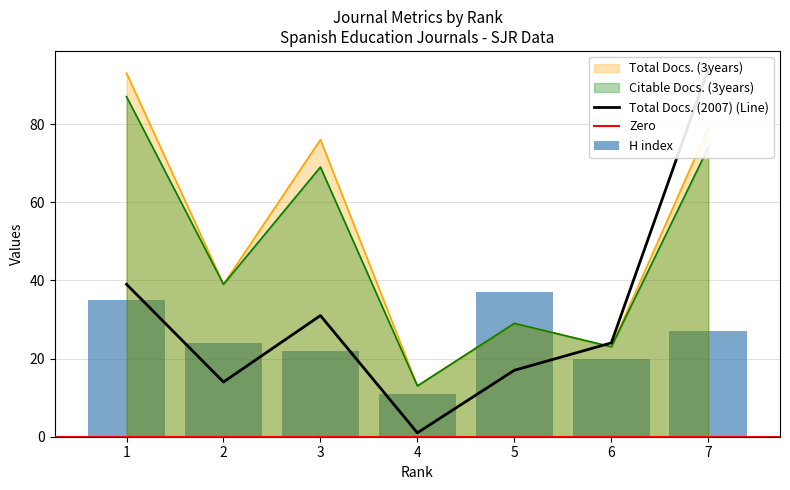

At which label is Total Docs. (3years) closest to 53?

2